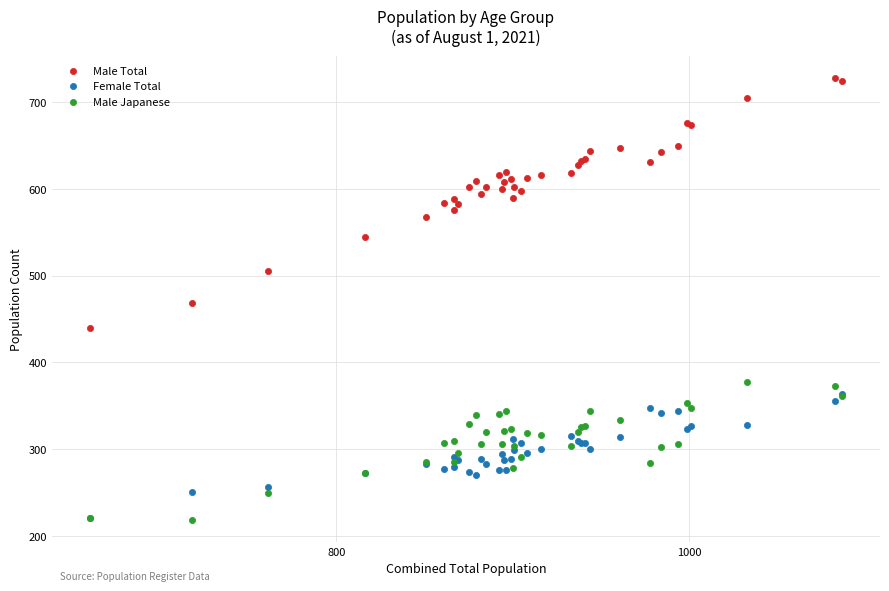

What are all the series names shown in the legend?

Male Total, Female Total, Male Japanese